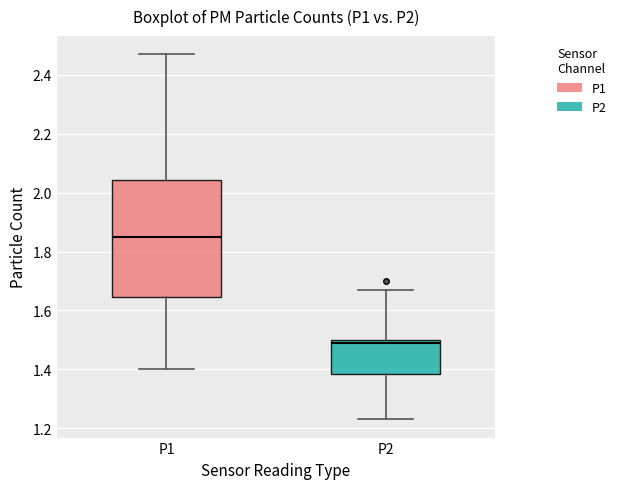

Which box has the highest median line?

P1